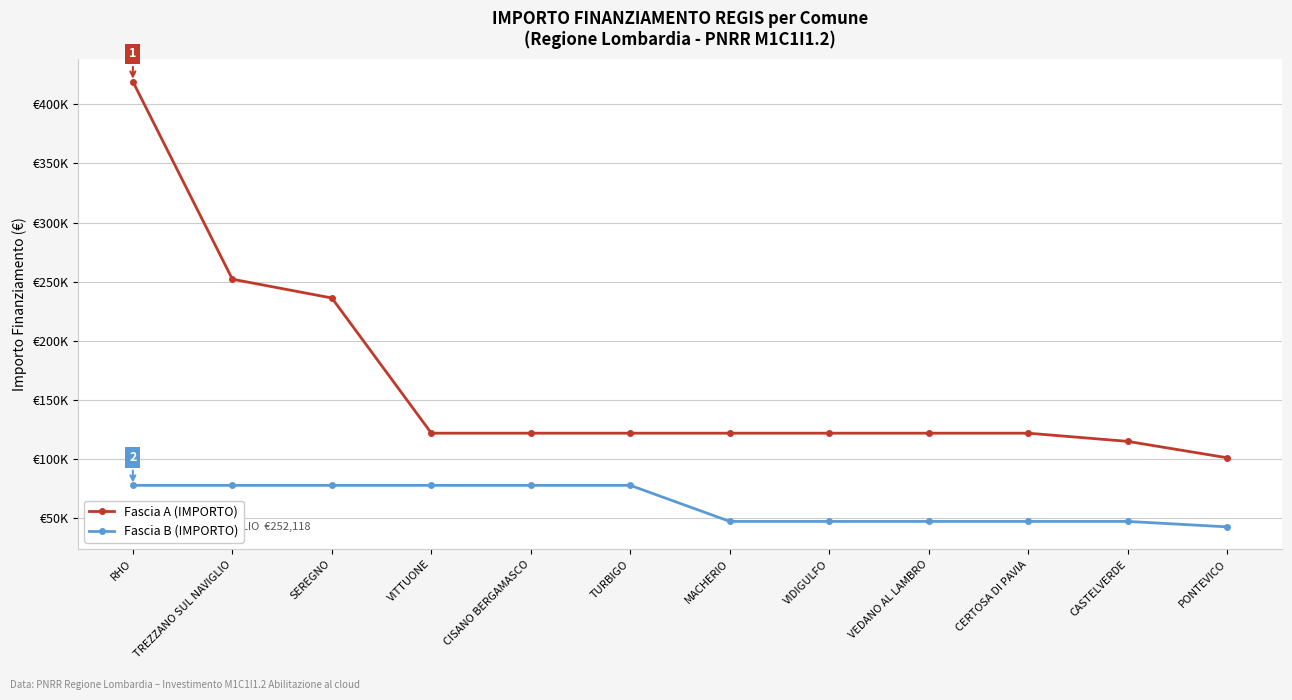

What is the value of the Fascia A (IMPORTO) point at the 5th from the left?

121992